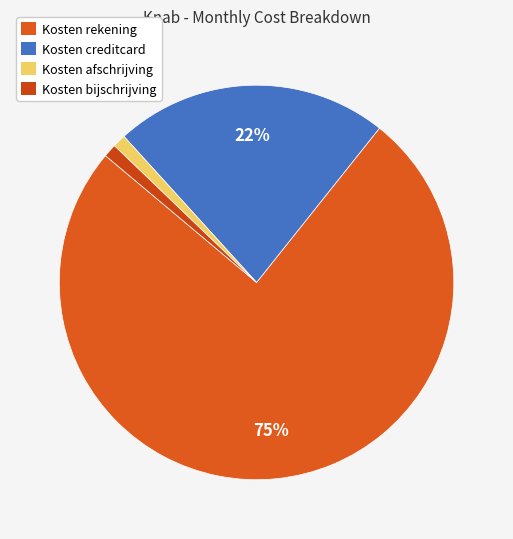

What is the change in value from Kosten rekening to Kosten creditcard?

-4.9